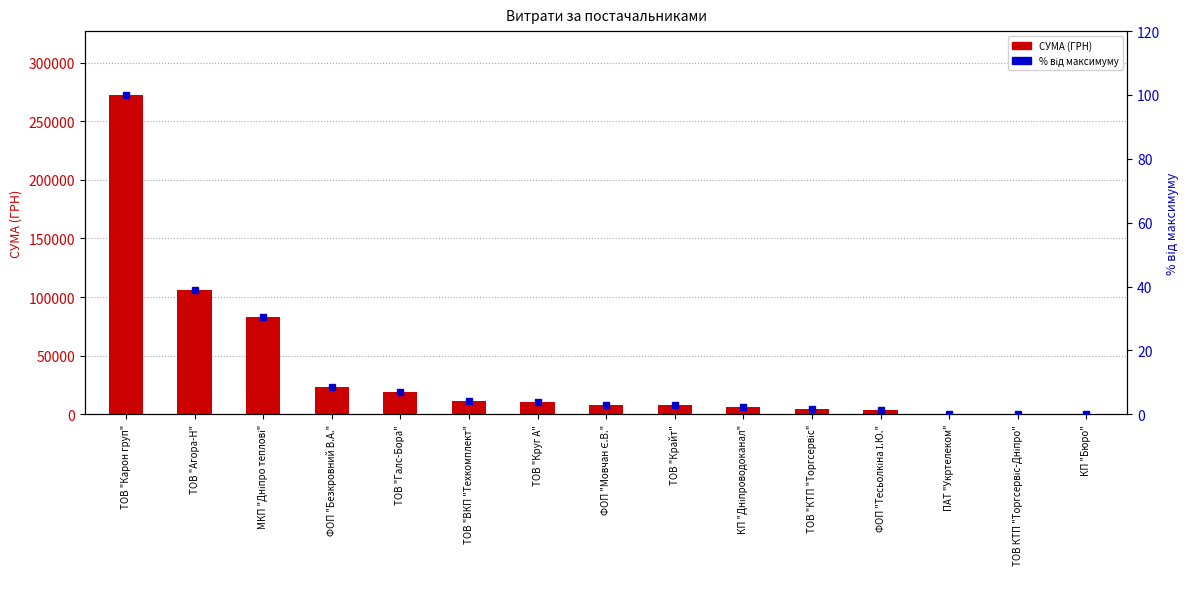

What is the sum of all % від максимуму values?

203.8